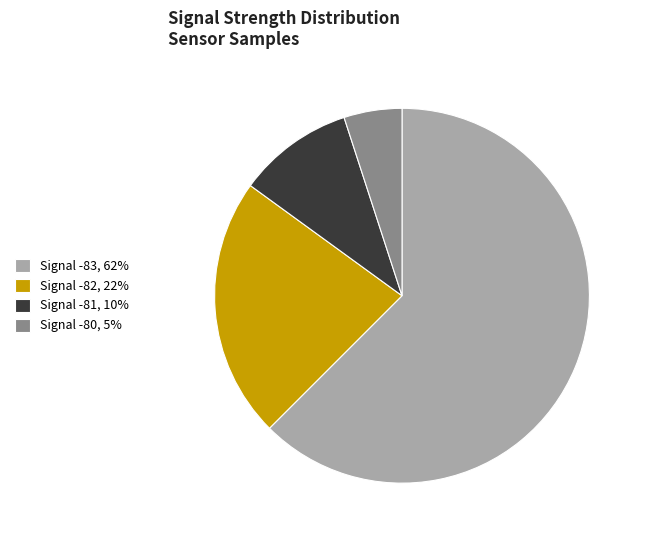

Rank the categories by value from lowest to highest.

Signal -80, 5%, Signal -81, 10%, Signal -82, 22%, Signal -83, 62%